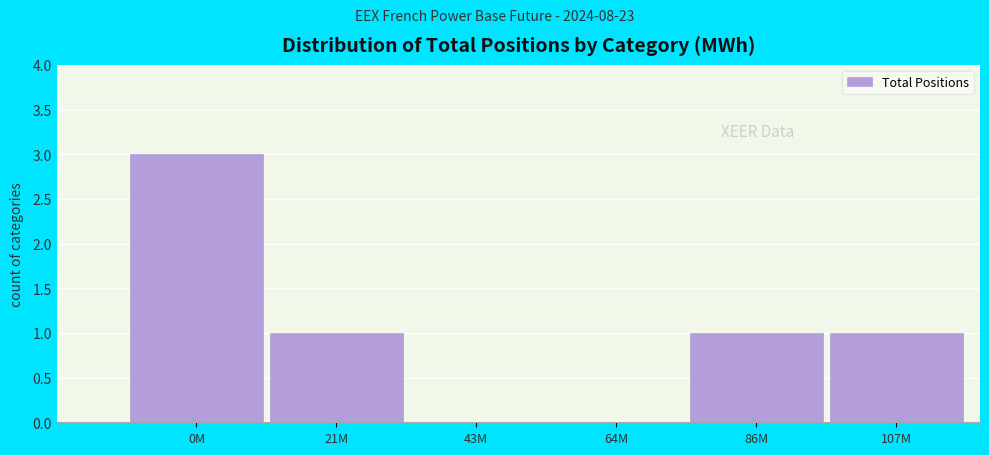

Reading left to right, list all the values displayed in this chart.

0M=3	21M=1	43M=0	64M=0	86M=1	107M=1